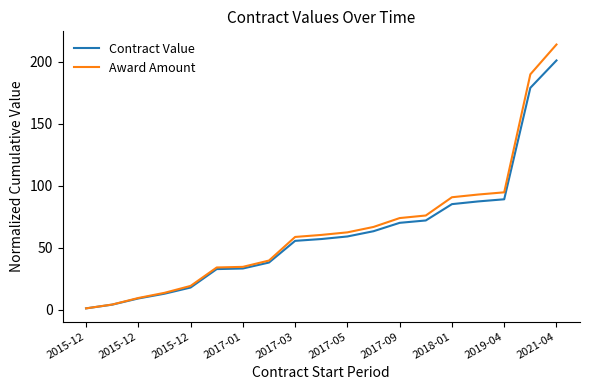

What is the highest value of the Award Amount series?

214.1